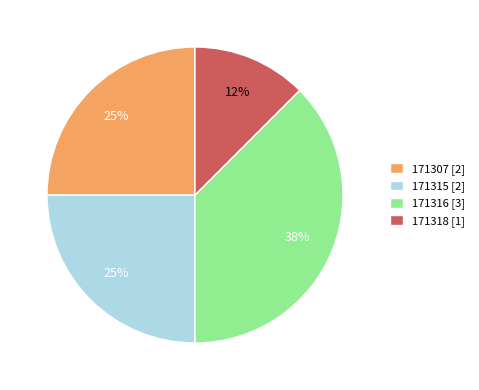

Is there any slice that represents more than half of the pie?

No